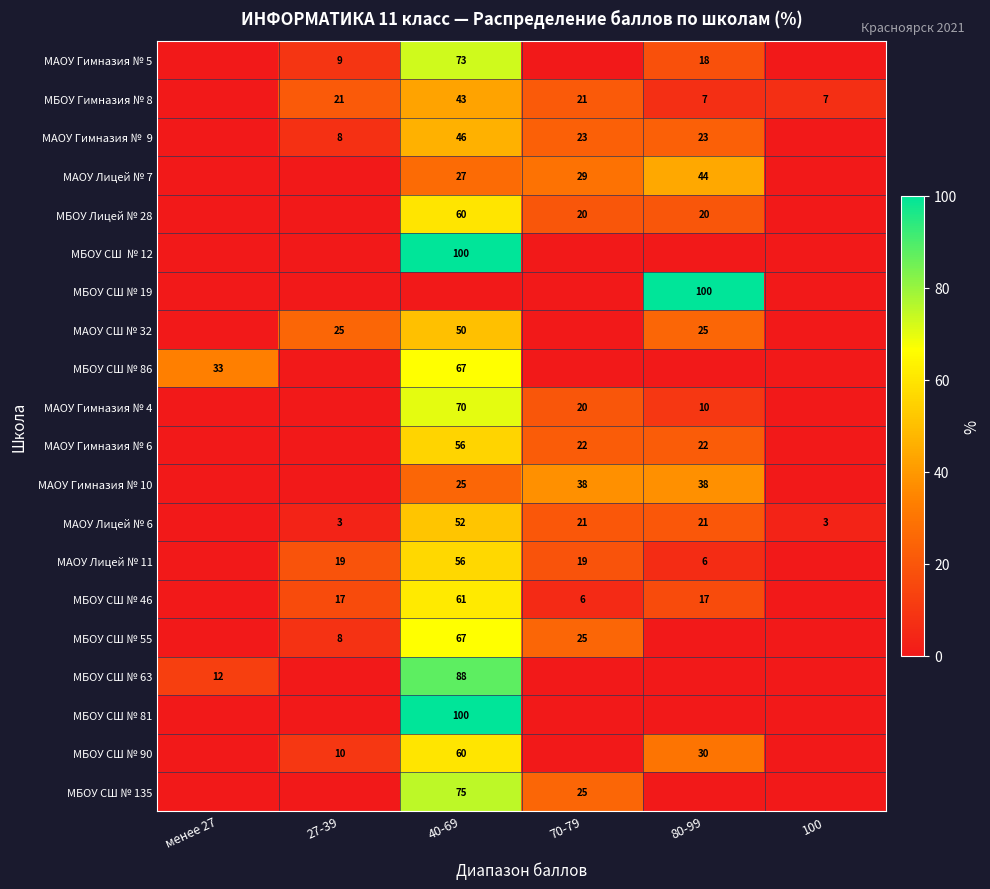

The value of МБОУ Гимназия № 8 at 80-99 is 9. True or false?

False